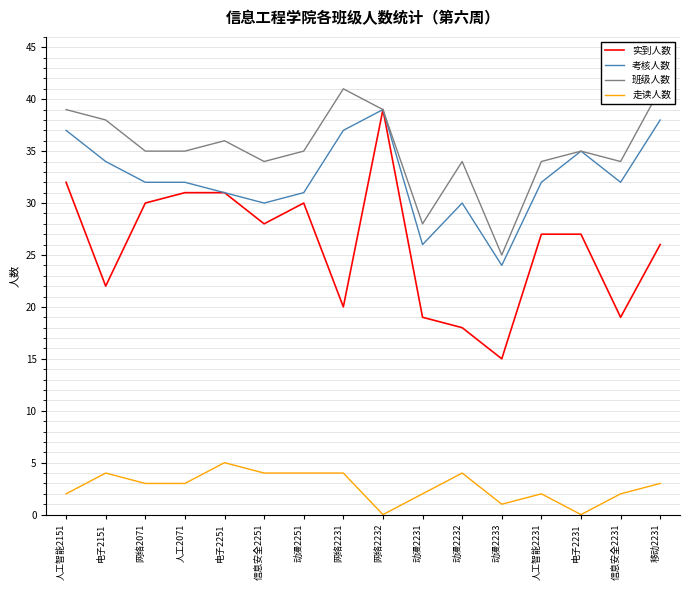

Reading left to right, what are all the values shown in this chart?

实到人数: 人工智能2151=32	电子2151=22	网络2071=30	人工2071=31	电子2251=31	信息安全2251=28	动漫2251=30	网络2231=20	网络2232=39	动漫2231=19	动漫2232=18	动漫2233=15	人工智能2231=27	电子2231=27	信息安全2231=19	移动2231=26
考核人数: 人工智能2151=37	电子2151=34	网络2071=32	人工2071=32	电子2251=31	信息安全2251=30	动漫2251=31	网络2231=37	网络2232=39	动漫2231=26	动漫2232=30	动漫2233=24	人工智能2231=32	电子2231=35	信息安全2231=32	移动2231=38
班级人数: 人工智能2151=39	电子2151=38	网络2071=35	人工2071=35	电子2251=36	信息安全2251=34	动漫2251=35	网络2231=41	网络2232=39	动漫2231=28	动漫2232=34	动漫2233=25	人工智能2231=34	电子2231=35	信息安全2231=34	移动2231=41
走读人数: 人工智能2151=2	电子2151=4	网络2071=3	人工2071=3	电子2251=5	信息安全2251=4	动漫2251=4	网络2231=4	网络2232=0	动漫2231=2	动漫2232=4	动漫2233=1	人工智能2231=2	电子2231=0	信息安全2231=2	移动2231=3